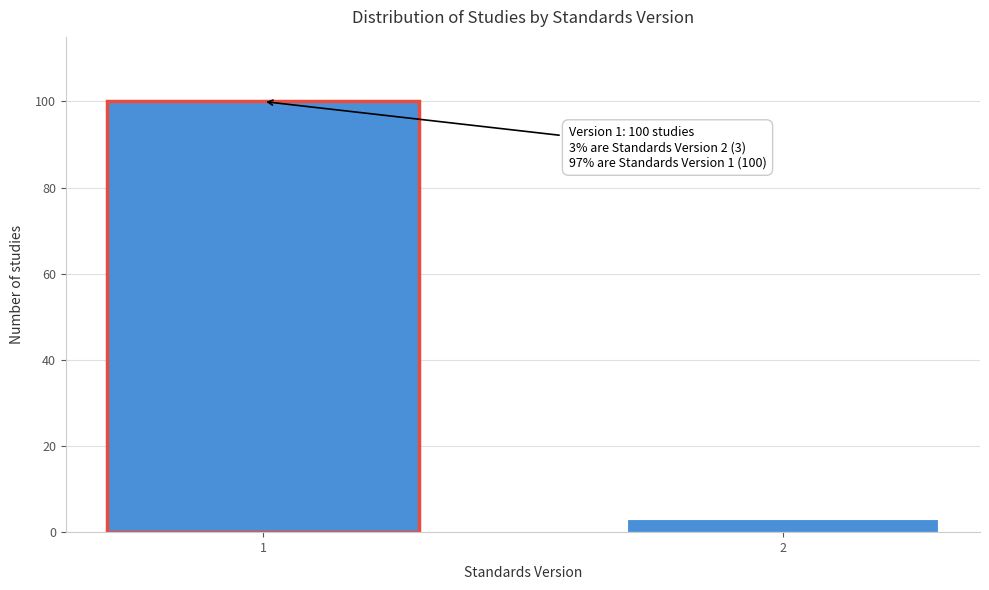

Reading right to left, what are all the values shown in this chart?

2=3	1=100